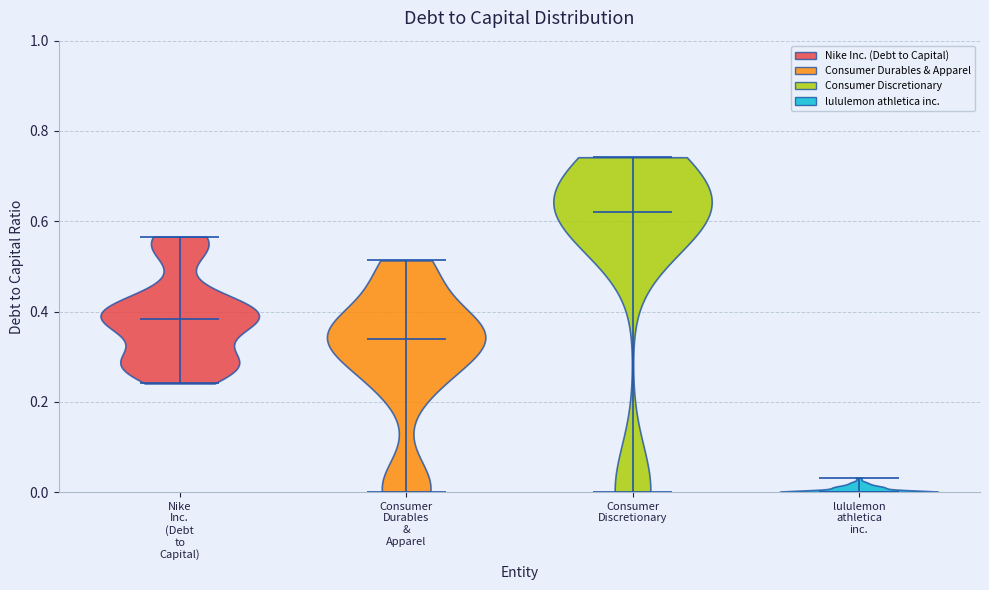

Reading left to right, read every violin against the y-axis: where its median line is, and the lowest and highest points it reaches. The values are not printed on the chart, so give them approximately, as read against the axis.

Nike Inc. (Debt to Capital): median line 0.38, lowest point 0.24, highest point 0.56
Consumer Durables & Apparel: median line 0.34, lowest point 0.00, highest point 0.52
Consumer Discretionary: median line 0.62, lowest point 0.00, highest point 0.74
lululemon athletica inc.: median line 0.00, lowest point 0.00, highest point 0.04